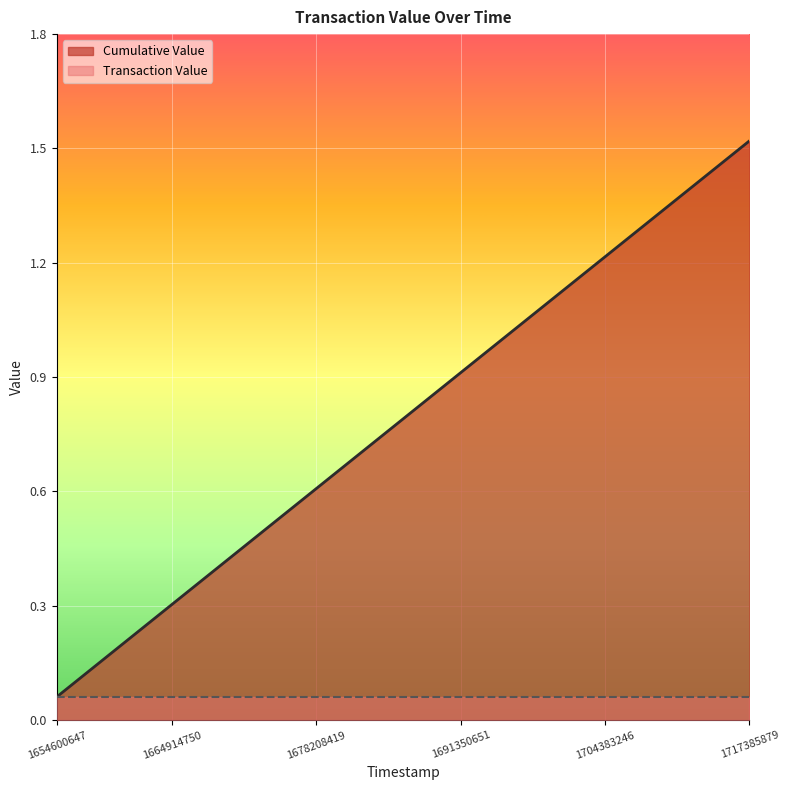

True or false: the data has more than 0 interior local peaks.

False